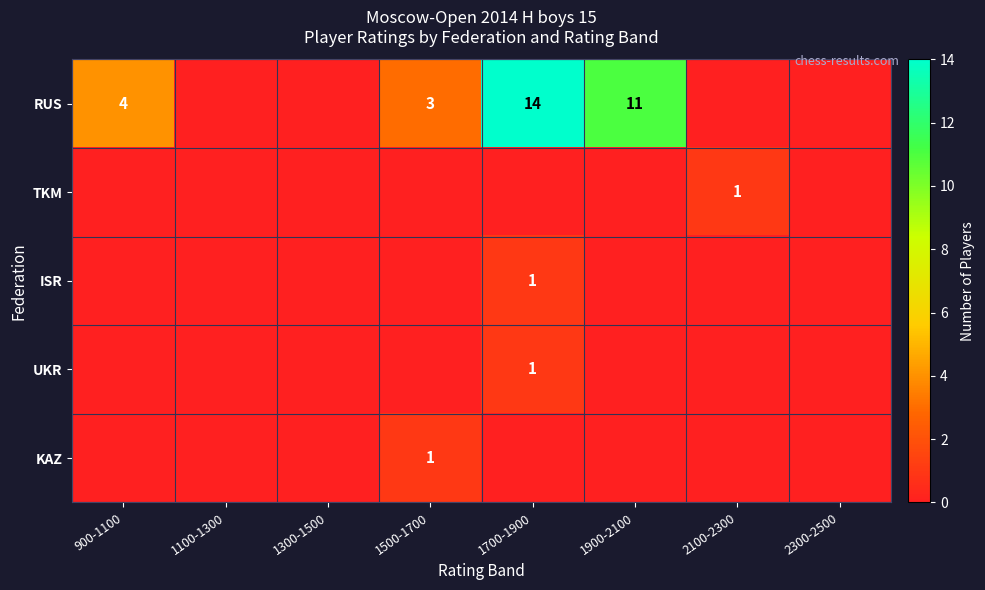

True or false: RUS has a value of 3 at 1500-1700.

True